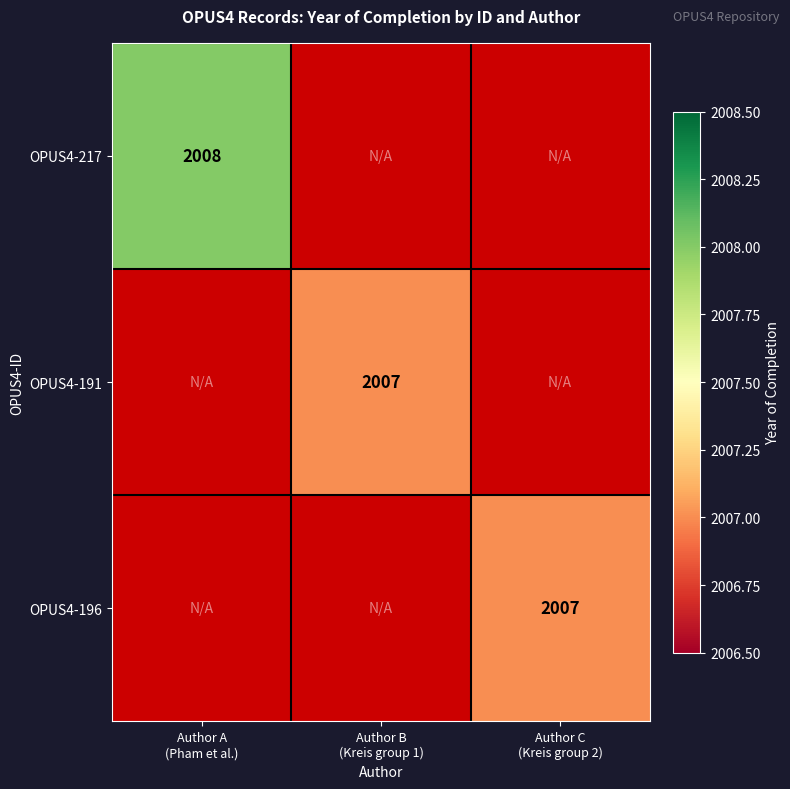

Which series has the largest range (max minus min)?

OPUS4-217